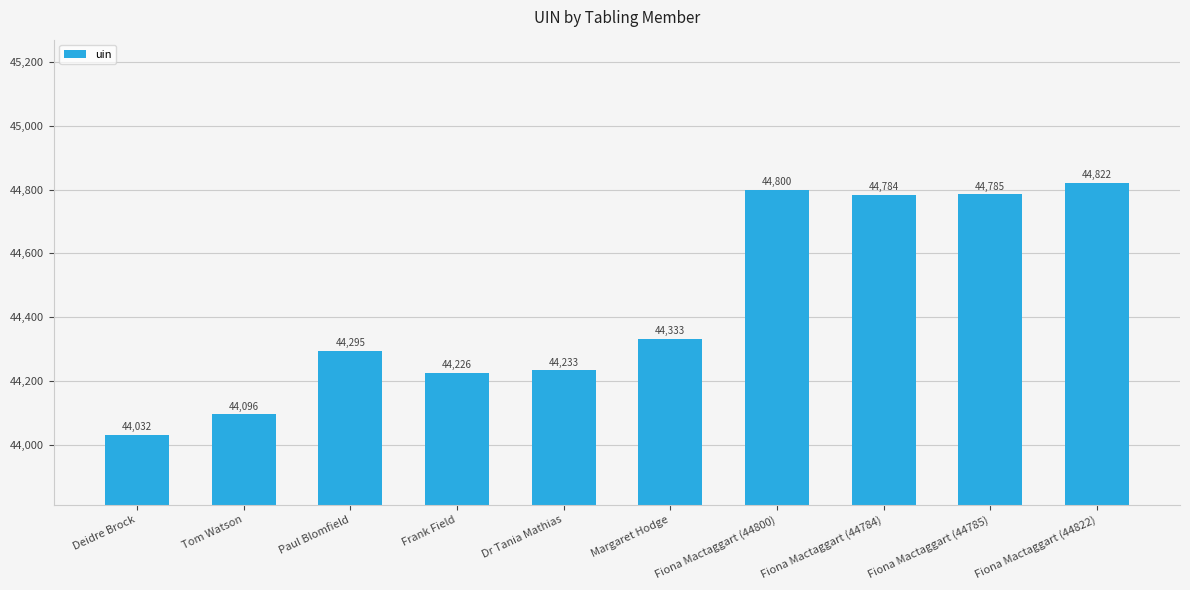

List the labels in order of value, largest first.

Fiona Mactaggart (44822), Fiona Mactaggart (44800), Fiona Mactaggart (44785), Fiona Mactaggart (44784), Margaret Hodge, Paul Blomfield, Dr Tania Mathias, Frank Field, Tom Watson, Deidre Brock